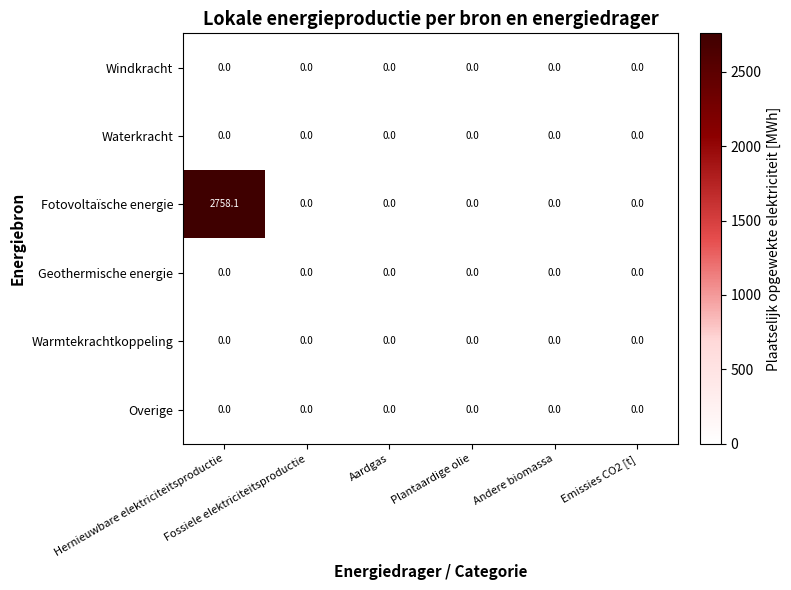

Which series has the largest total across all categories?

Fotovoltaïsche energie